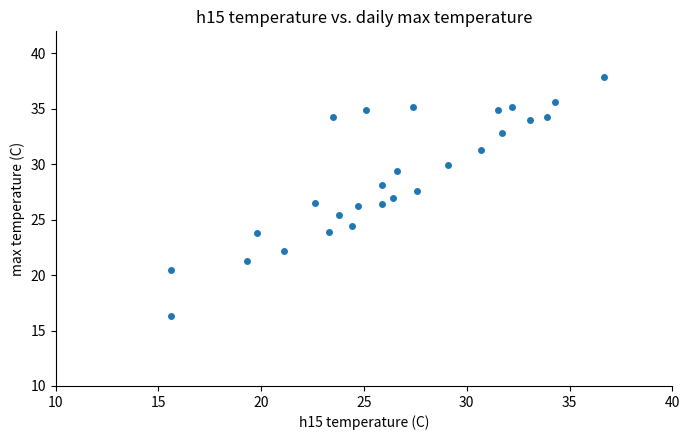

What is the range of Y values (max minus min)?

21.6